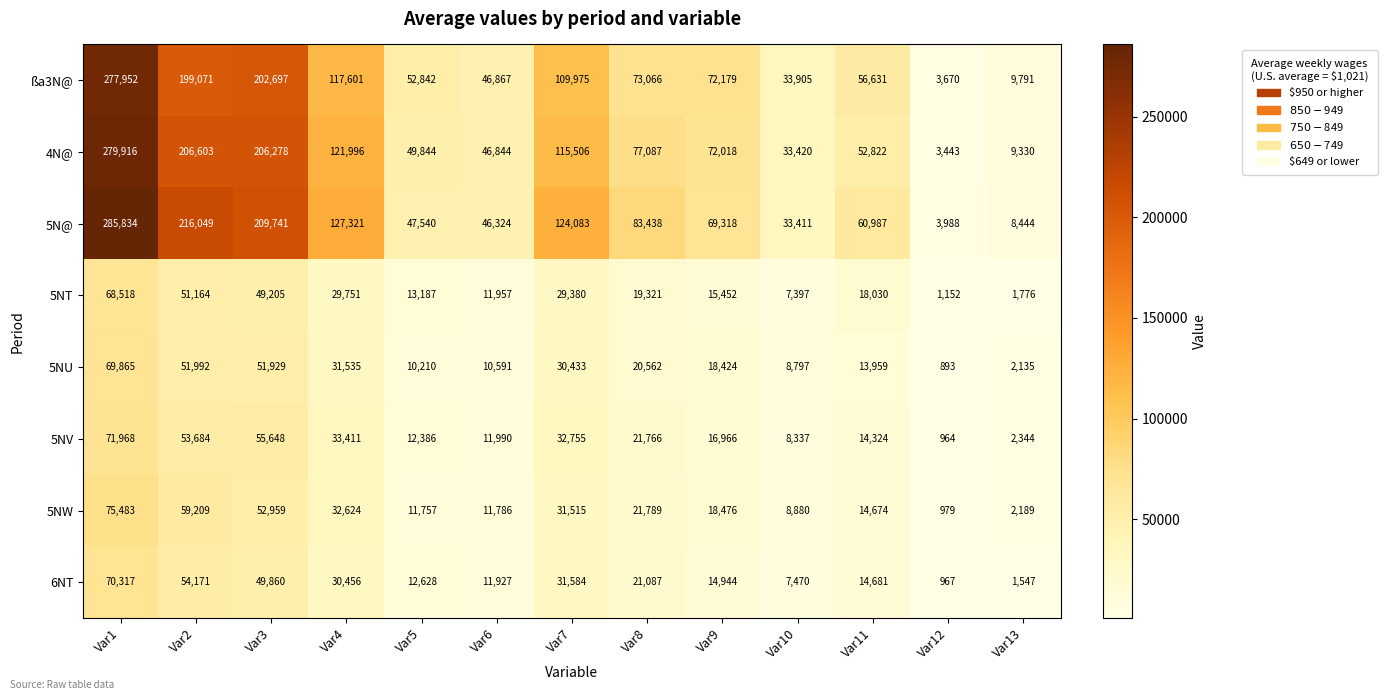

At which label does ßa3N@ first exceed 72179?

Var1